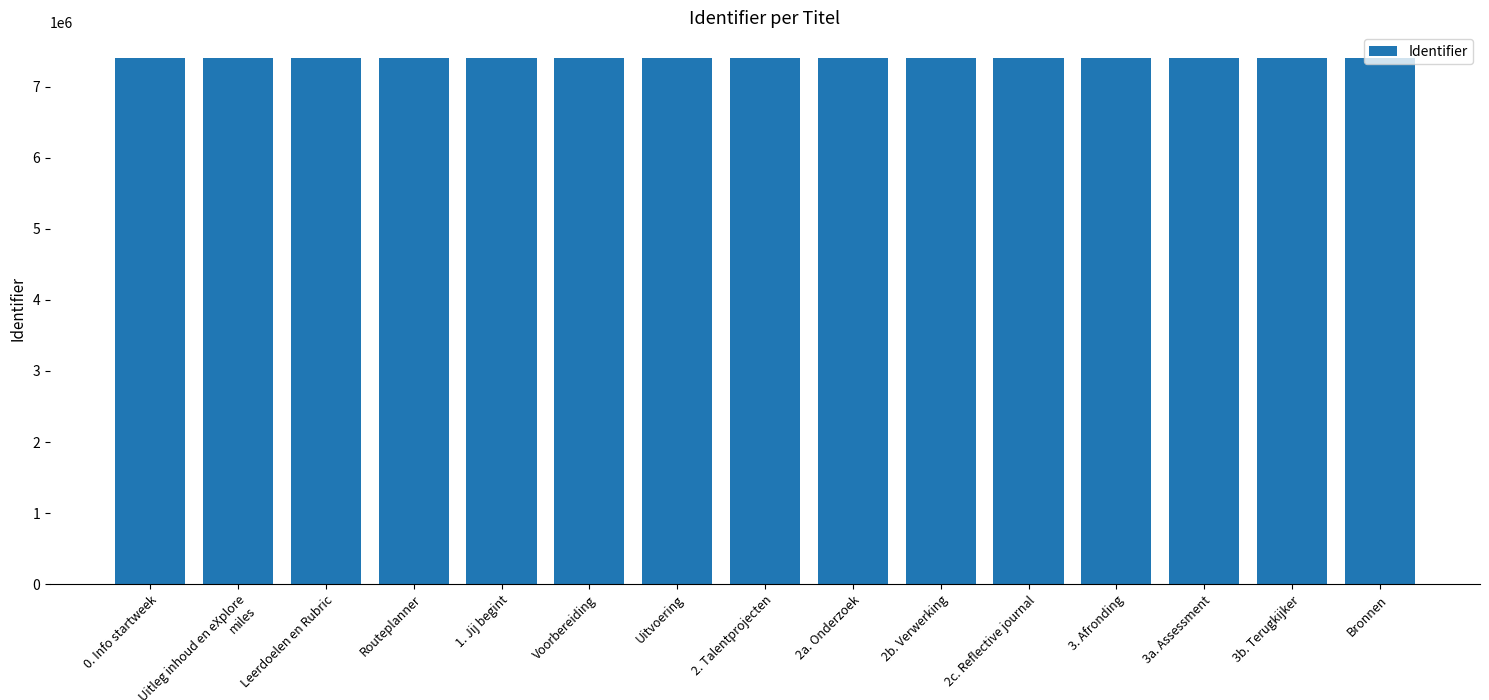

What is the change in value from 1. Jij begint to 3b. Terugkijker?

+15